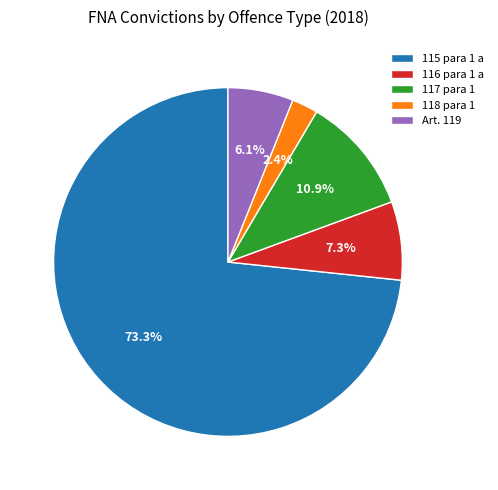

Rank the categories by value from lowest to highest.

118 para 1, Art. 119, 116 para 1 a, 117 para 1, 115 para 1 a